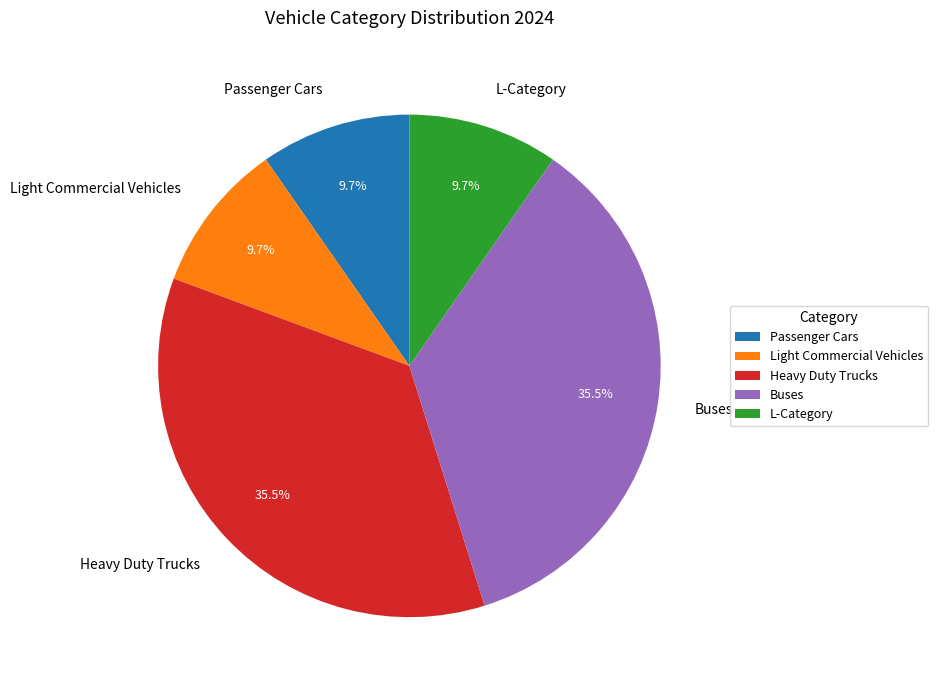

How much of the chart is everything except L-Category?

90.3%